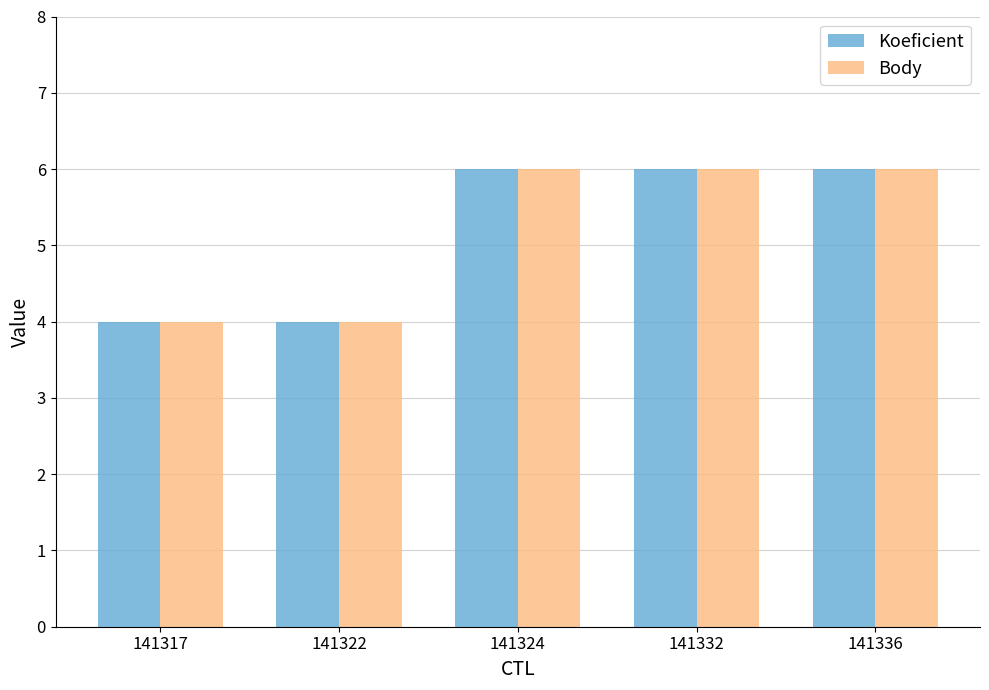

What is the total value across all series at 141336?

12